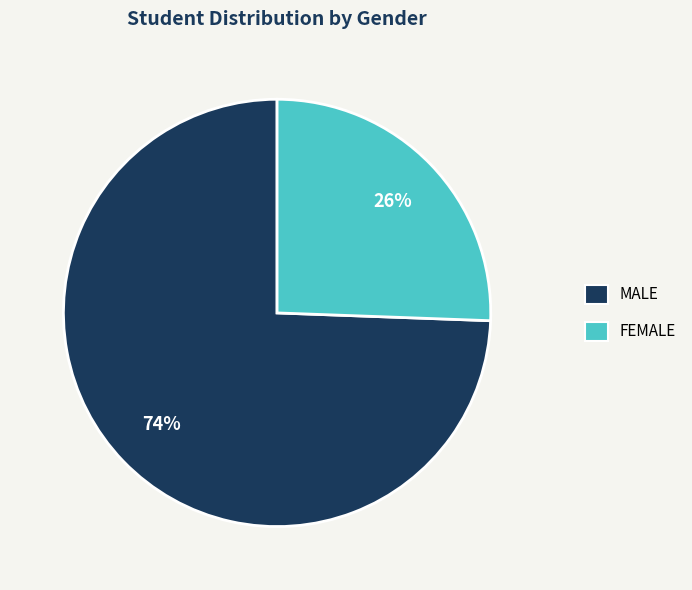

True or false: MALE accounts for 74% of the total.

True